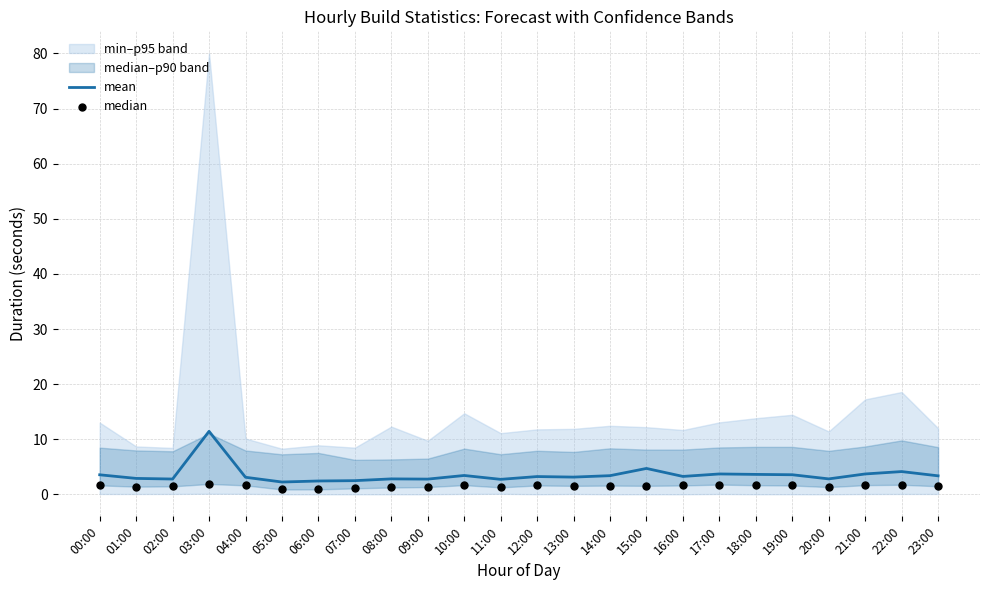

What is the total value across all series at 06:00?

3.4